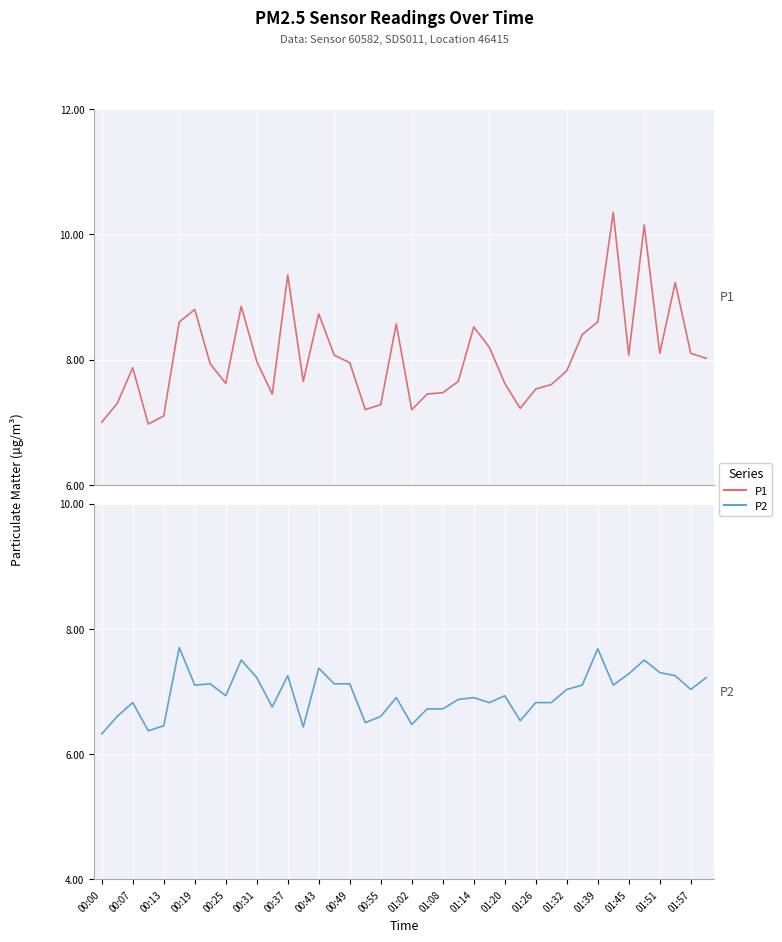

How many interior local peaks does the P2 series have?

11